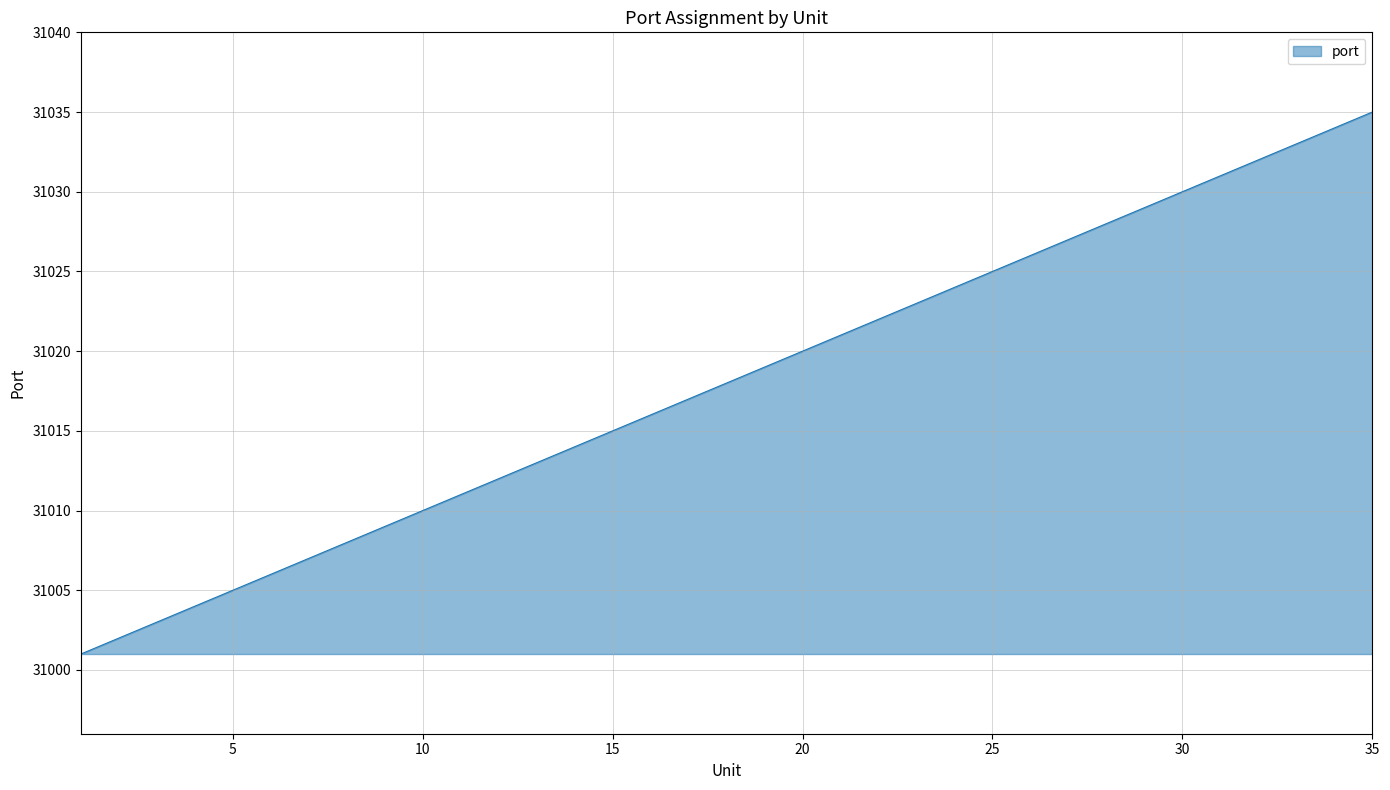

What is the greatest value displayed?

31035